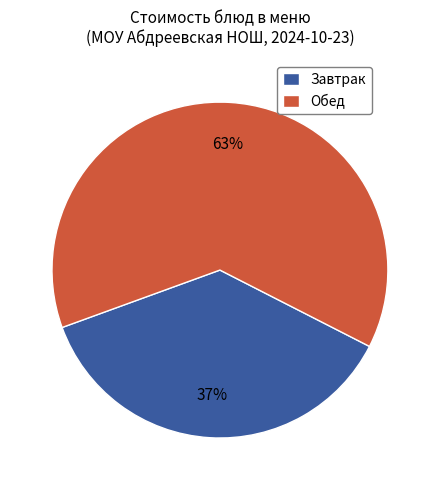

Which category has the smallest portion of the pie?

Завтрак